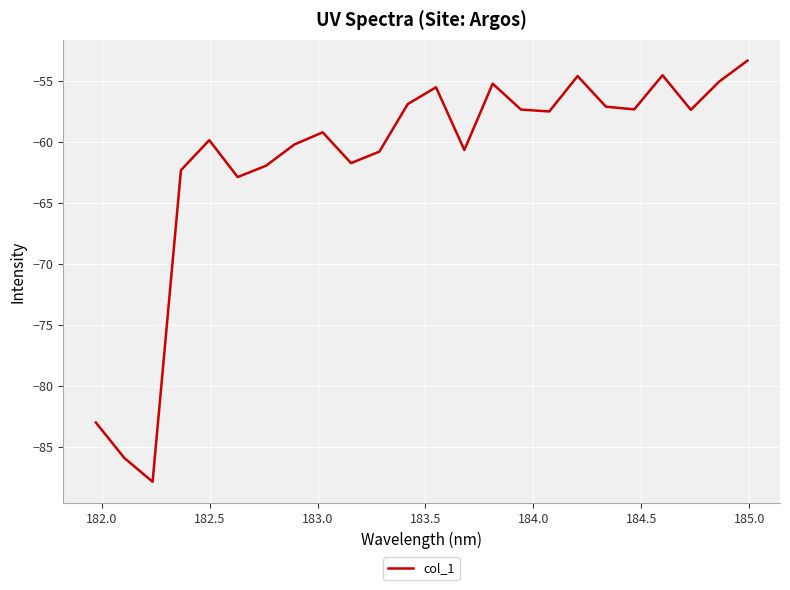

What is the difference between the maximum and minimum values?

34.5